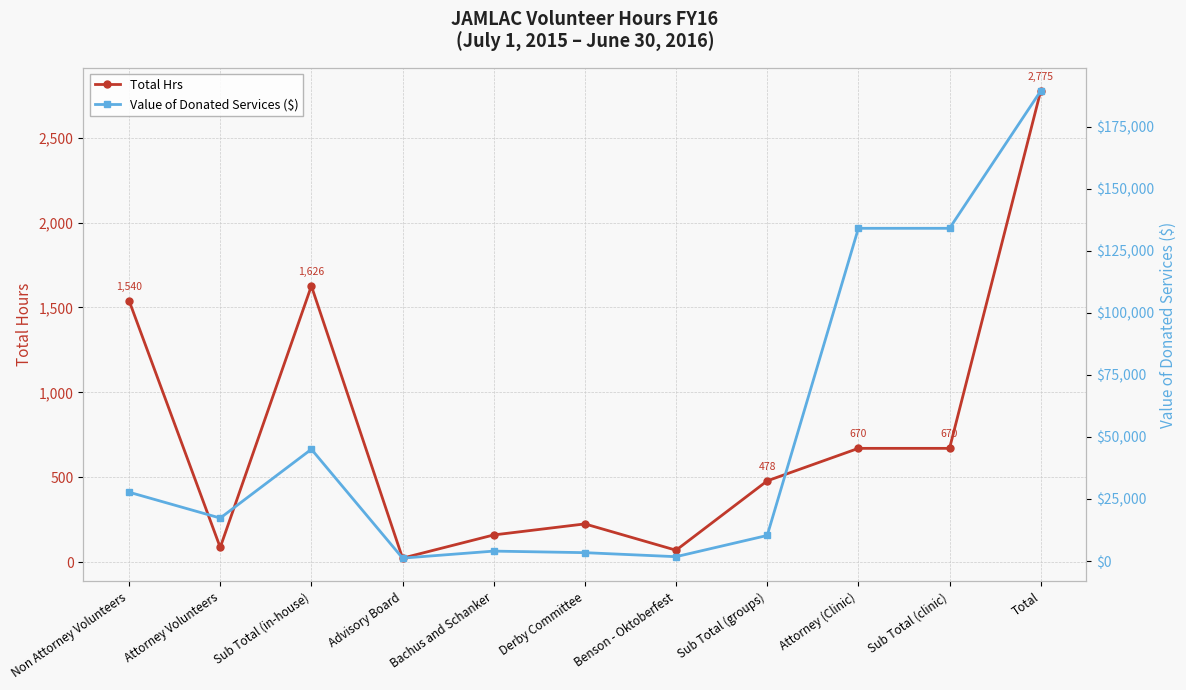

True or false: Value of Donated Services ($) and Total Hrs intersect in this chart.

False